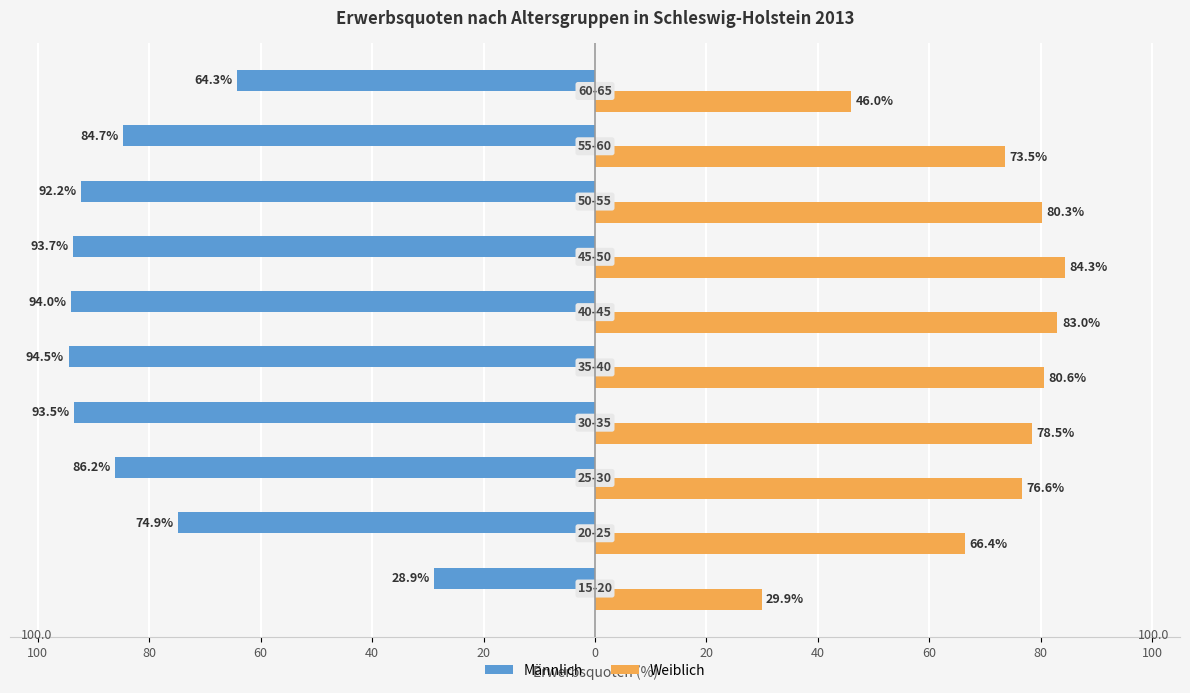

What are all the series names shown in the legend?

Männlich, Weiblich